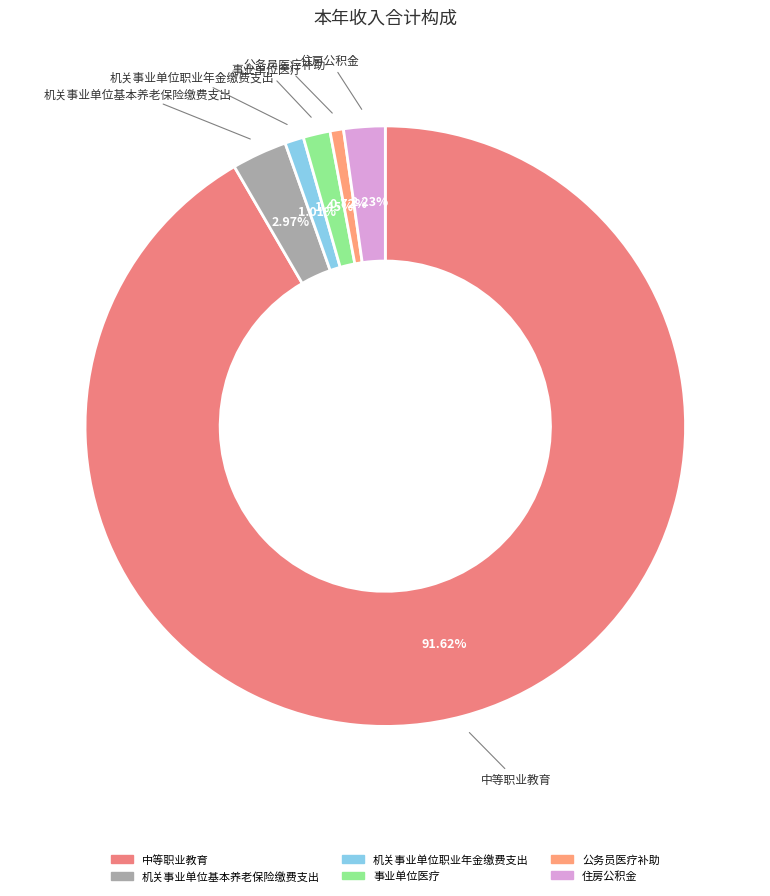

Count the number of slices in the pie.

6